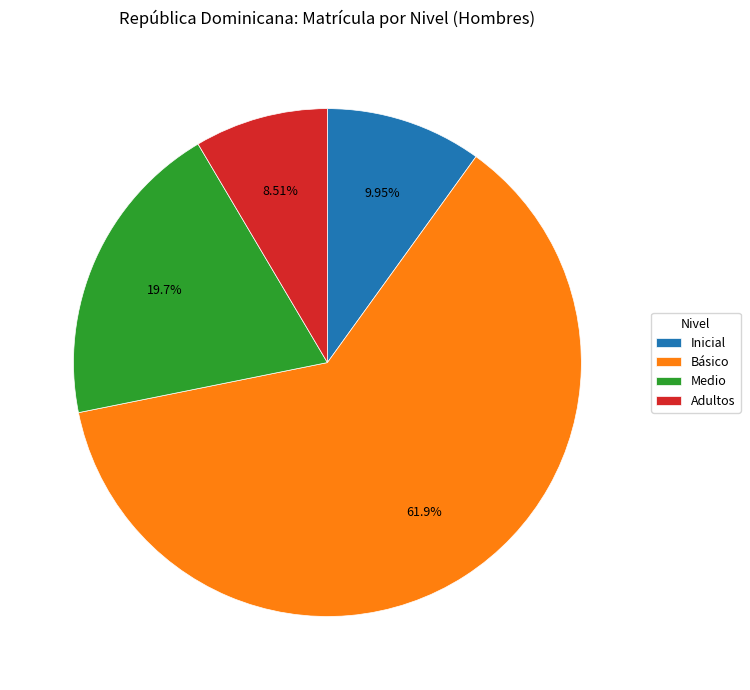

To the nearest percent, what percentage of the pie is Básico?

62%